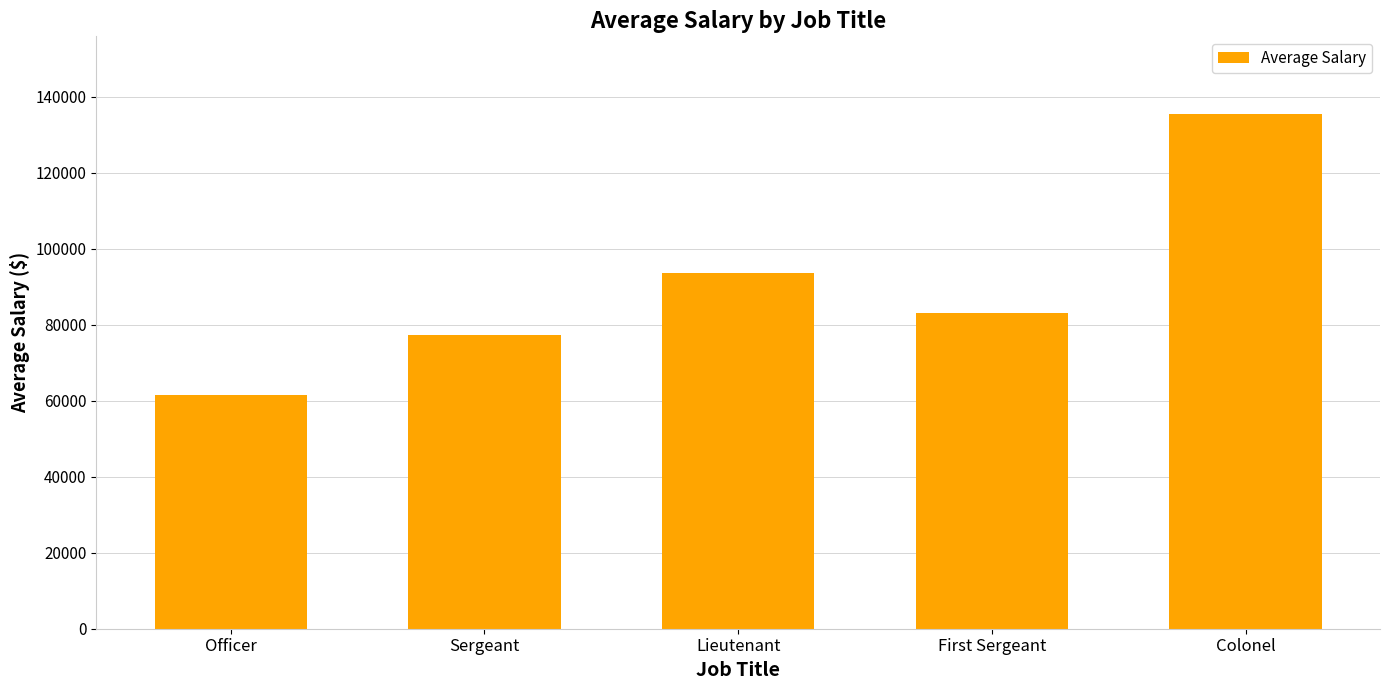

Where is the data nearest to the value 98579?

Lieutenant